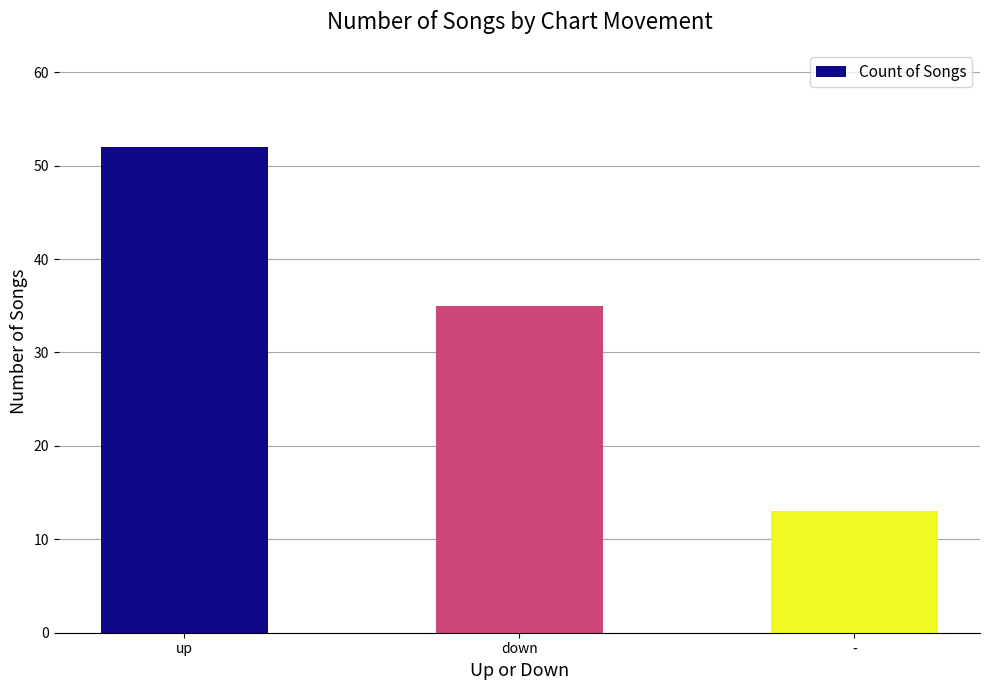

What is the value of the 2nd bar from the left?

35